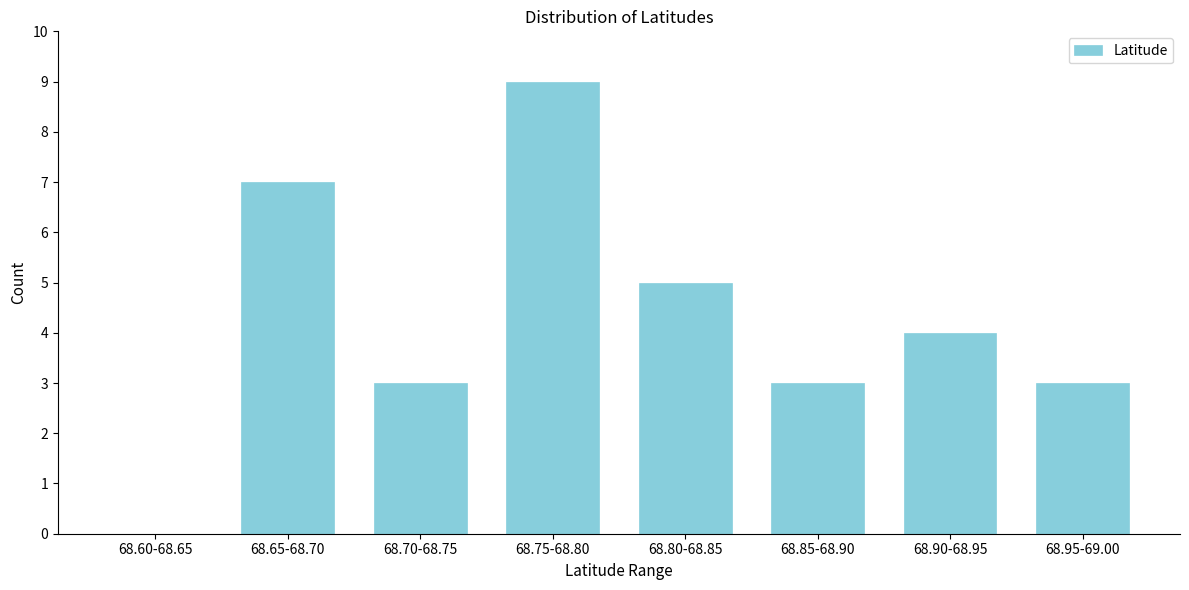

Reading right to left, extract all data points from this chart.

68.95-69.00=3	68.90-68.95=4	68.85-68.90=3	68.80-68.85=5	68.75-68.80=9	68.70-68.75=3	68.65-68.70=7	68.60-68.65=0